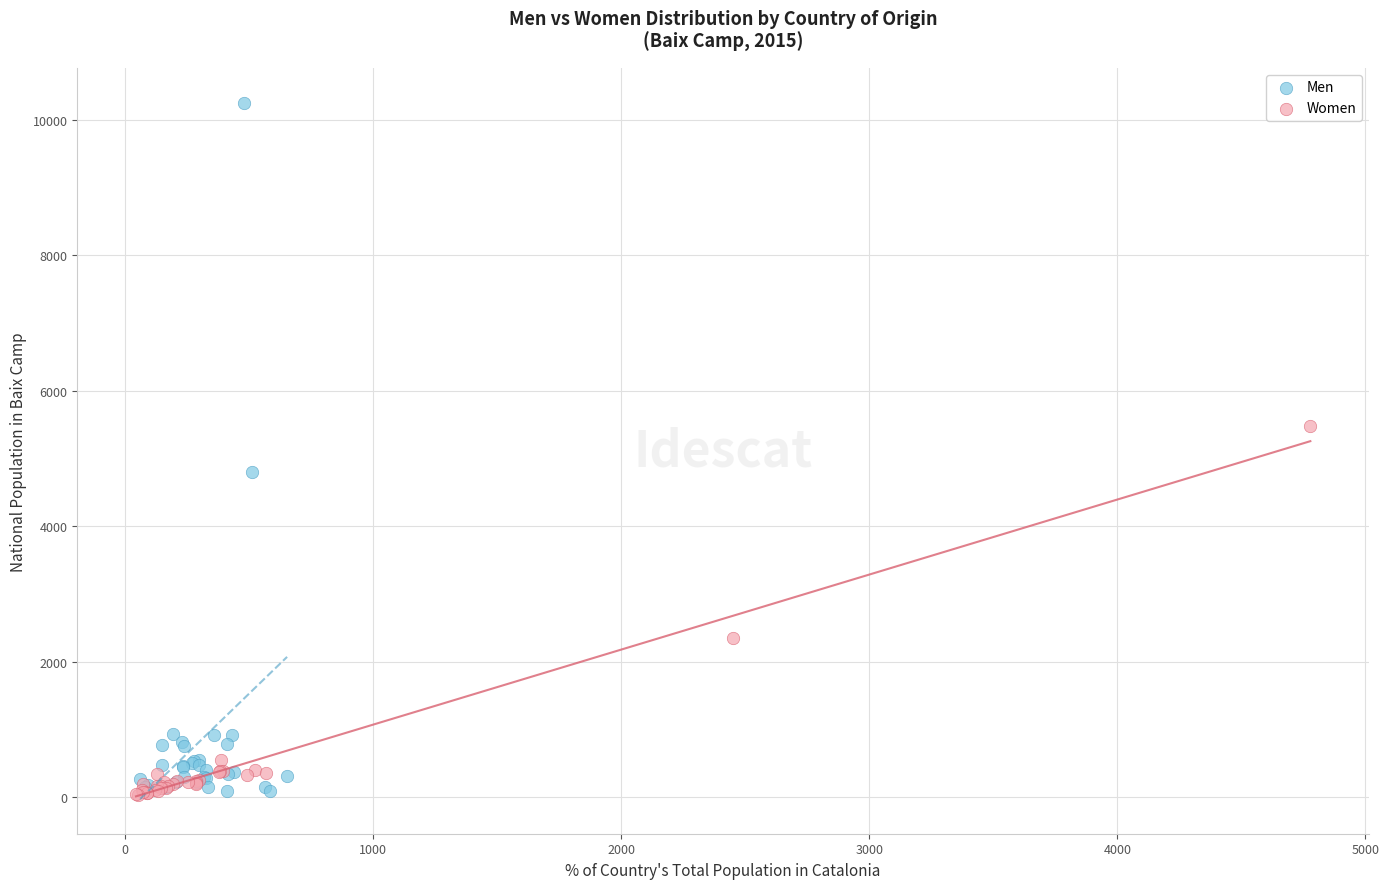

Which series contains the highest Y value?

Men